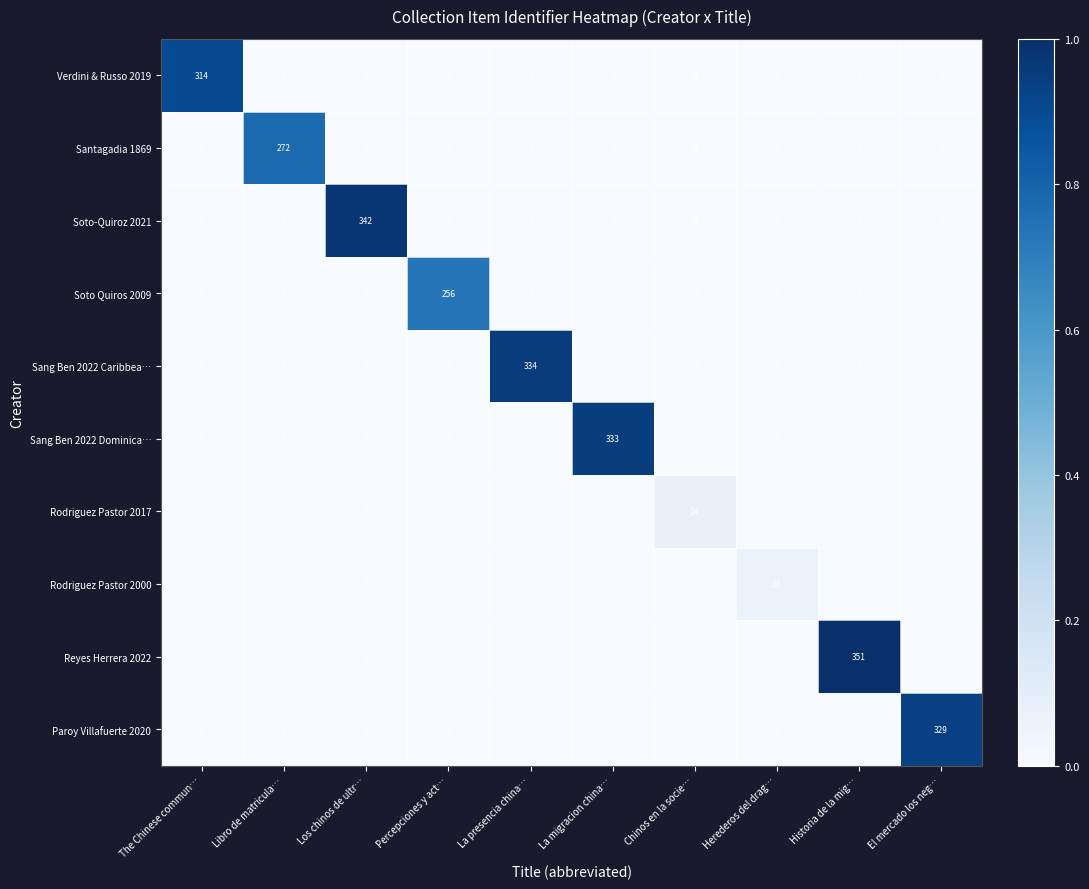

How many categories are shown in the chart?

10